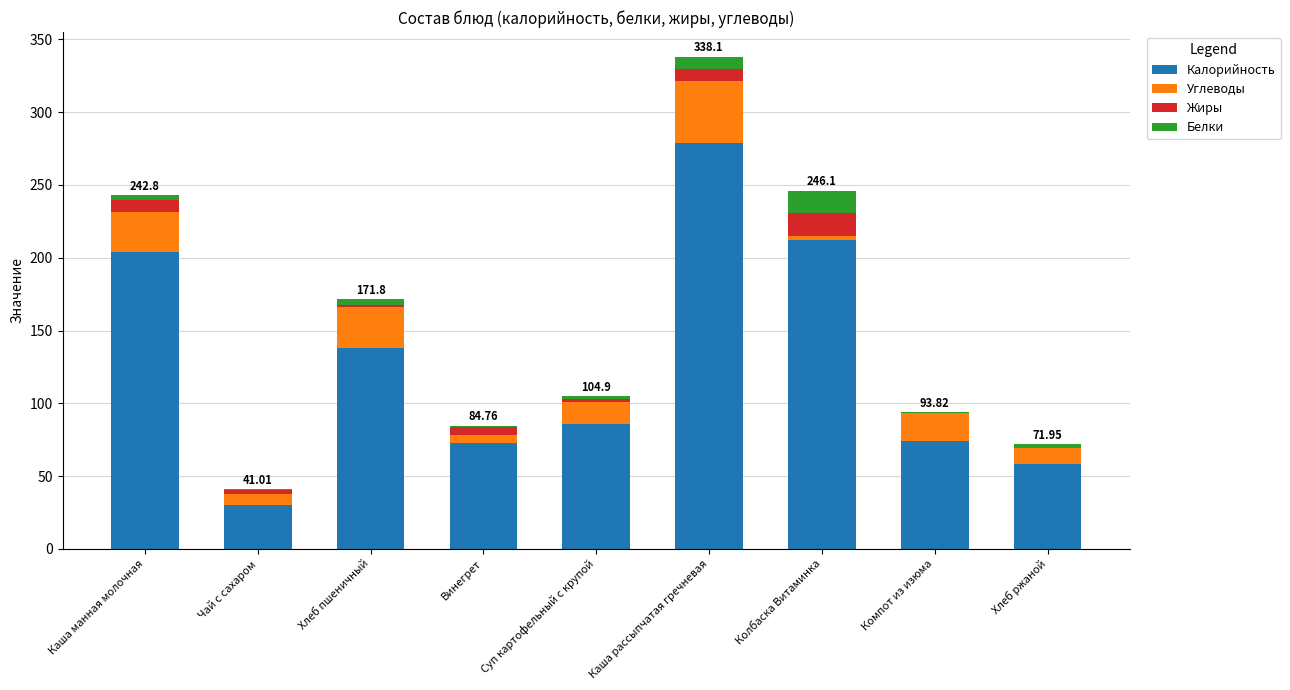

At which category is the sum across all series the highest?

Каша рассыпчатая гречневая